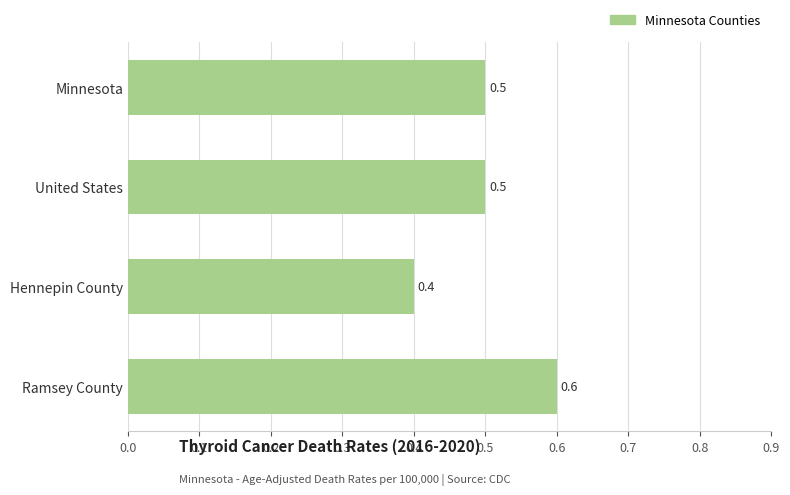

What position from the top is Minnesota?

1